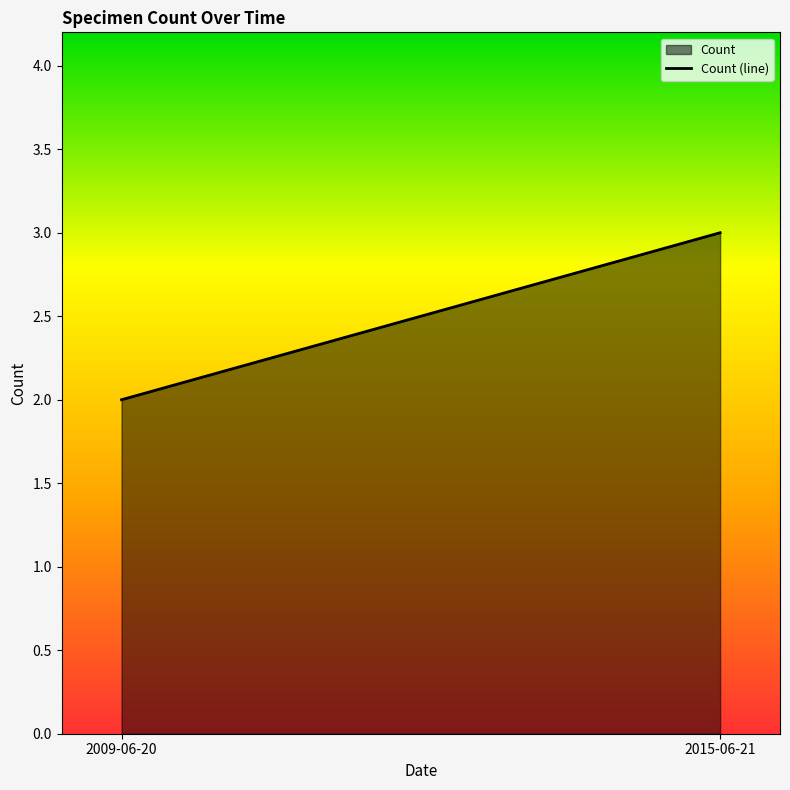

What is the average value?

2